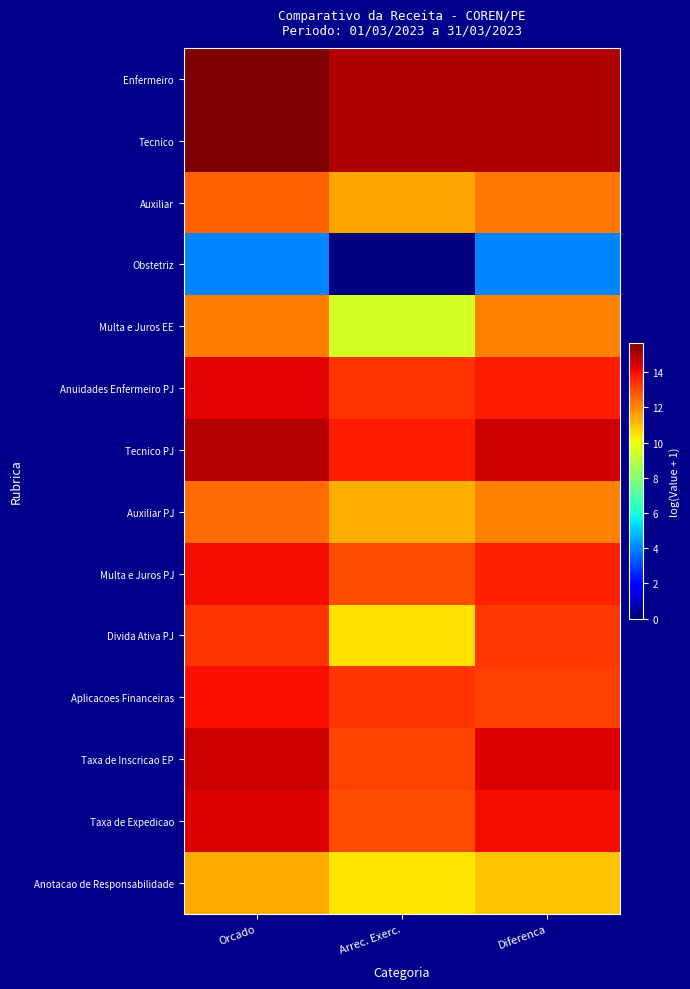

Reading left to right, what are all the values shown in this chart?

Enfermeiro: Orcado=15.6	Arrec. Exerc.=14.9	Diferenca=14.9
Tecnico: Orcado=15.6	Arrec. Exerc.=14.9	Diferenca=15.0
Auxiliar: Orcado=12.6	Arrec. Exerc.=11.5	Diferenca=12.2
Obstetriz: Orcado=4.0	Arrec. Exerc.=0.0	Diferenca=4.0
Multa e Juros EE: Orcado=12.1	Arrec. Exerc.=9.5	Diferenca=12.1
Anuidades Enfermeiro PJ: Orcado=14.3	Arrec. Exerc.=13.3	Diferenca=13.7
Tecnico PJ: Orcado=14.9	Arrec. Exerc.=13.7	Diferenca=14.5
Auxiliar PJ: Orcado=12.4	Arrec. Exerc.=11.3	Diferenca=12.1
Multa e Juros PJ: Orcado=14.0	Arrec. Exerc.=12.9	Diferenca=13.6
Divida Ativa PJ: Orcado=13.3	Arrec. Exerc.=10.5	Diferenca=13.3
Aplicacoes Financeiras: Orcado=14.0	Arrec. Exerc.=13.4	Diferenca=13.2
Taxa de Inscricao EP: Orcado=14.6	Arrec. Exerc.=13.1	Diferenca=14.3
Taxa de Expedicao: Orcado=14.3	Arrec. Exerc.=12.9	Diferenca=14.1
Anotacao de Responsabilidade: Orcado=11.4	Arrec. Exerc.=10.4	Diferenca=11.0